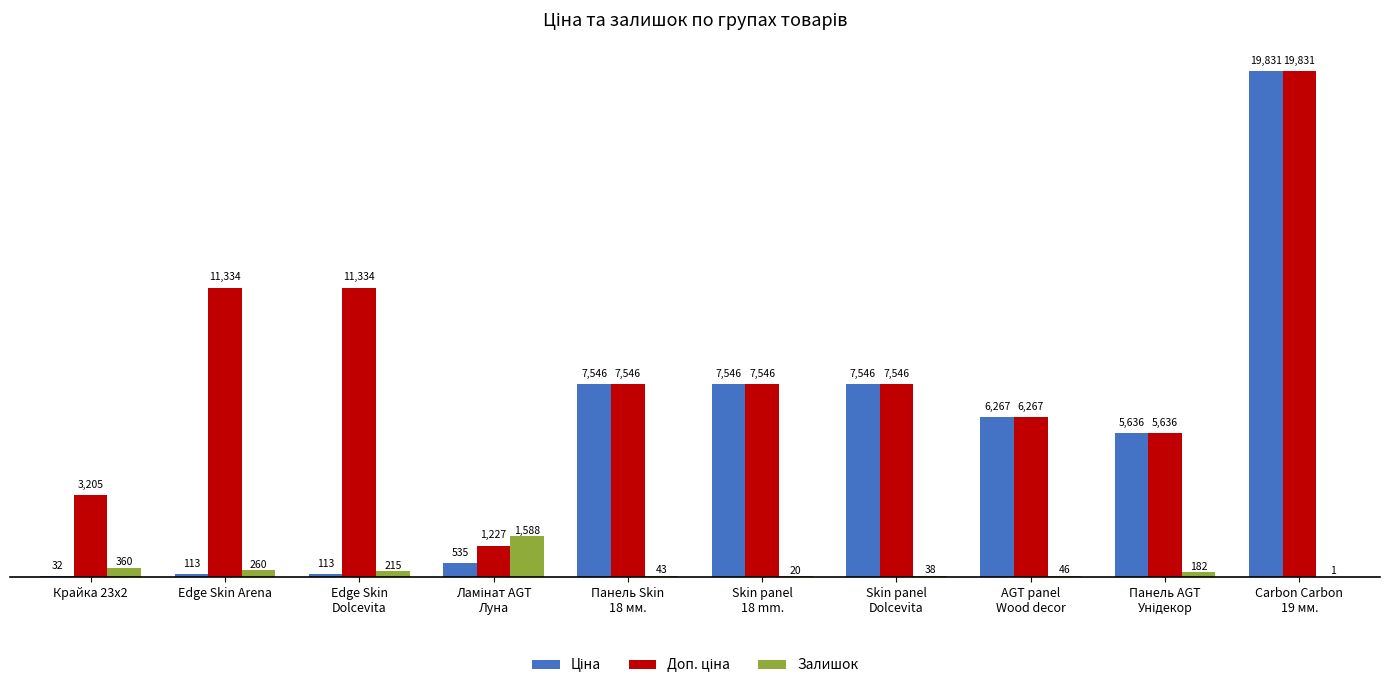

What is the spread (max minus min) of values at Edge Skin
Dolcevita?

11220.7